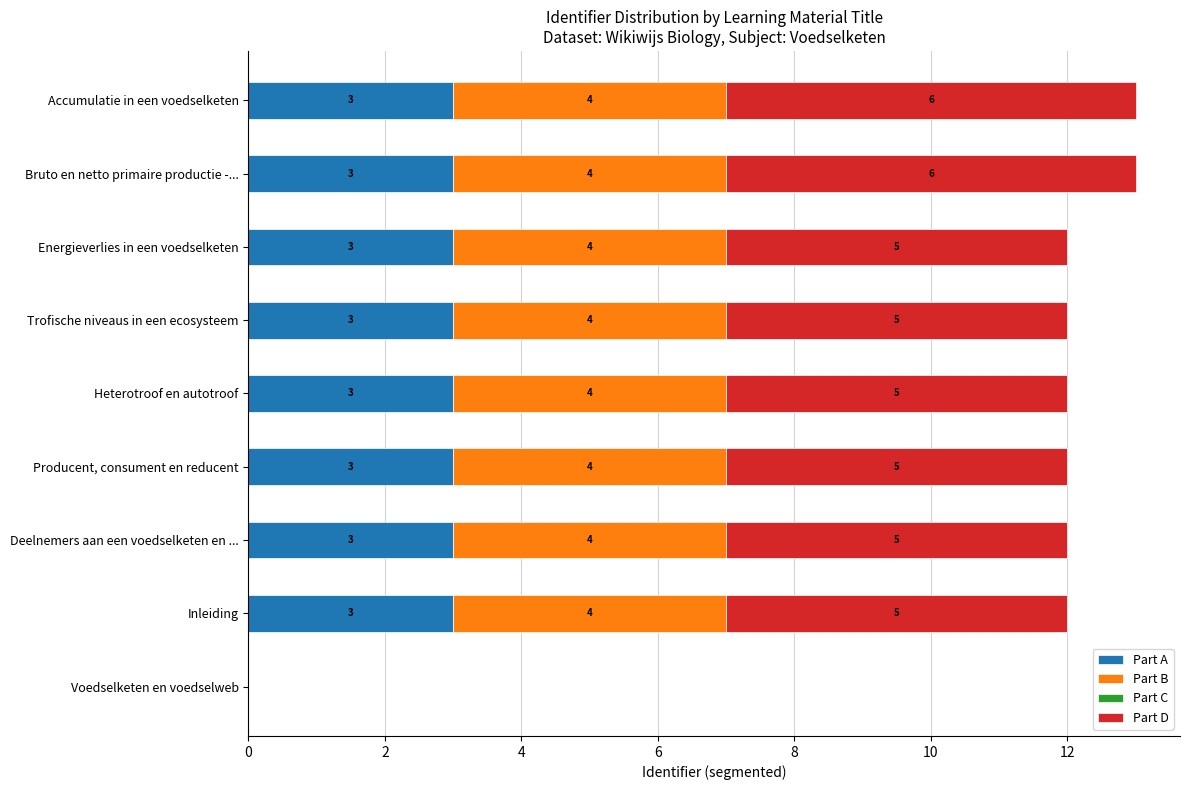

What is the sum of all Part A values?

24